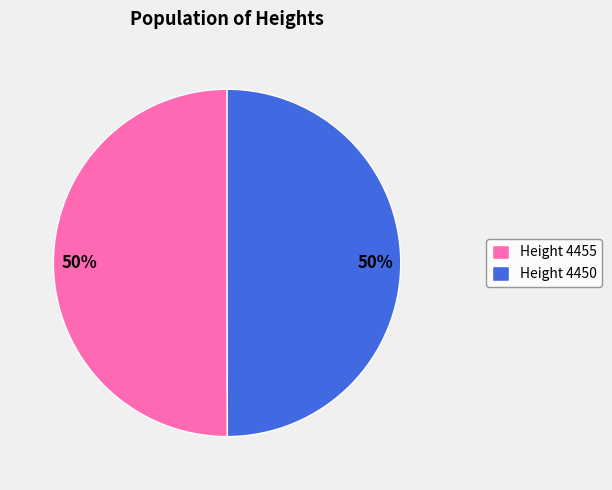

Combined, do Height 4455 and Height 4450 account for over 50%?

Yes